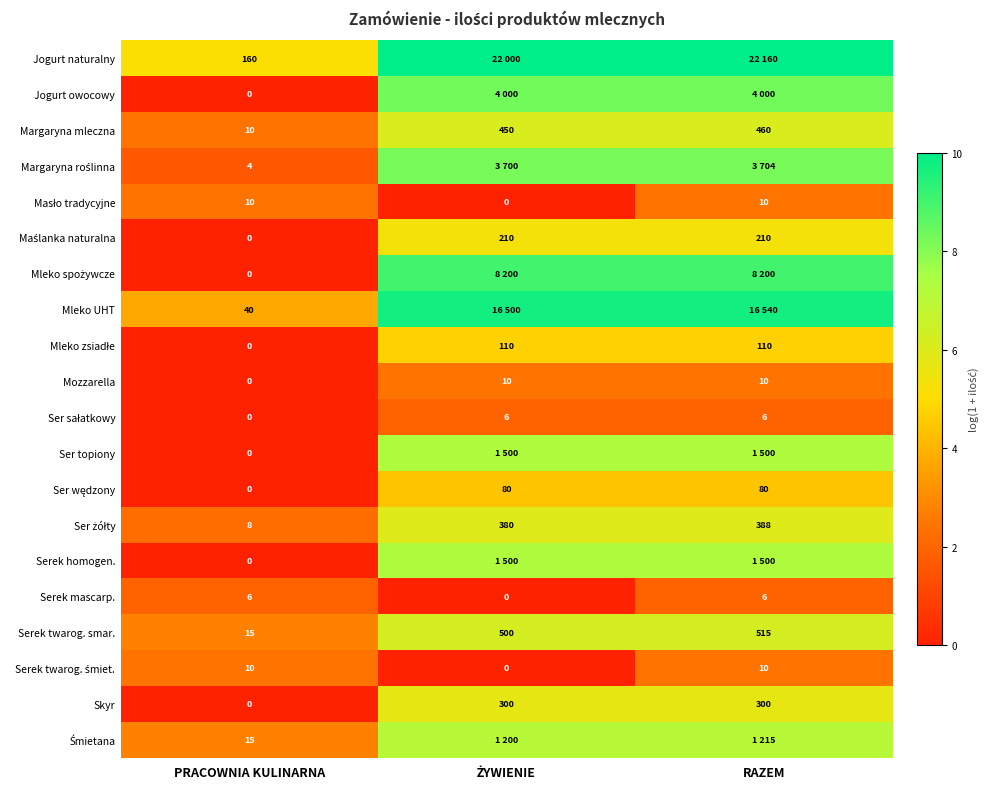

What is the difference between the maximum and minimum values in the Ser żółty series?

3.8